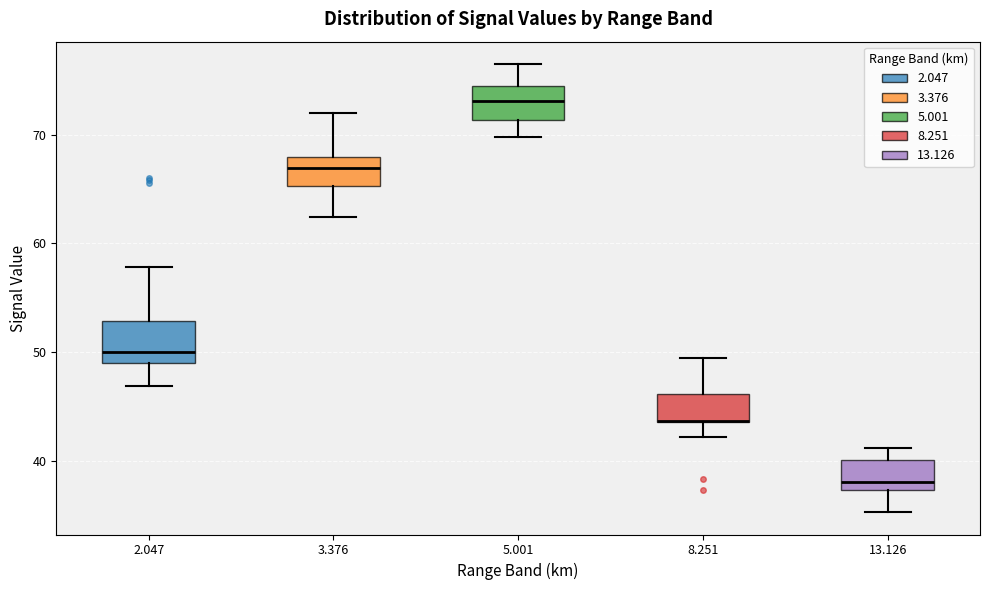

Where does the lower whisker of the box at x = 8.251 end on the y-axis? The values are not printed on the chart, so give them approximately, as read against the axis.

42